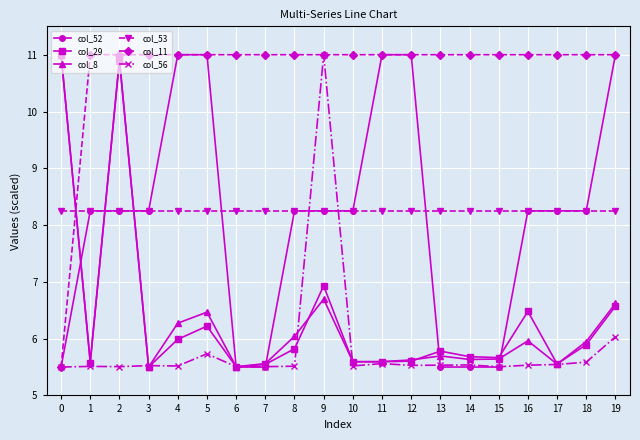

Does the chart display data point markers on the line(s)?

Yes